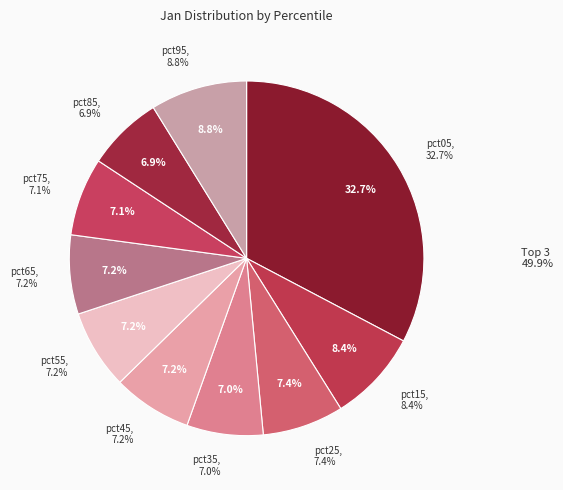

How much of the chart is everything except pct55?

92.8%